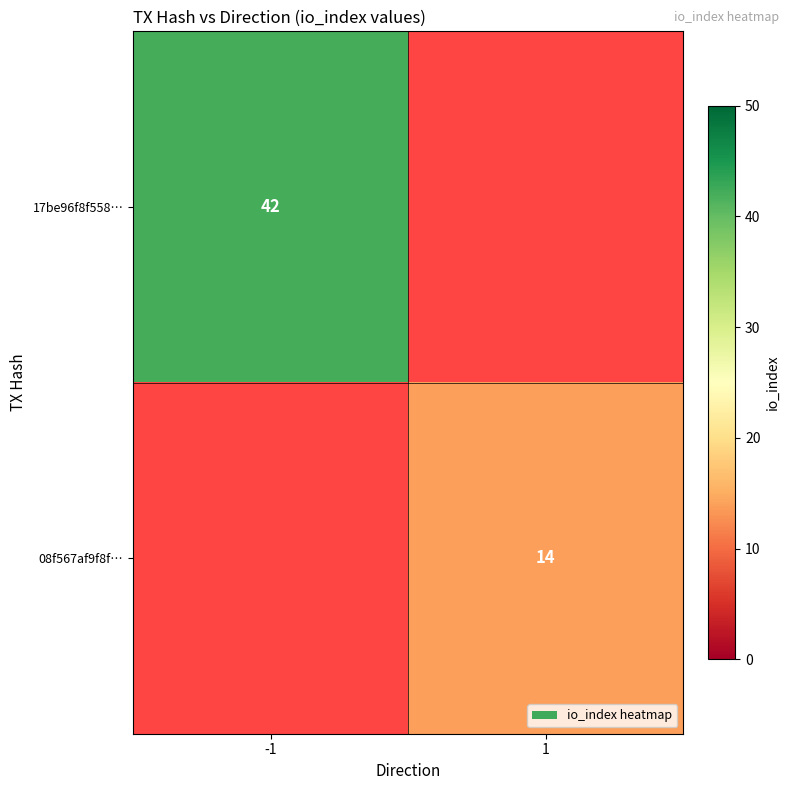

The value of 08f567af9f8f… at 1 is 14. True or false?

True